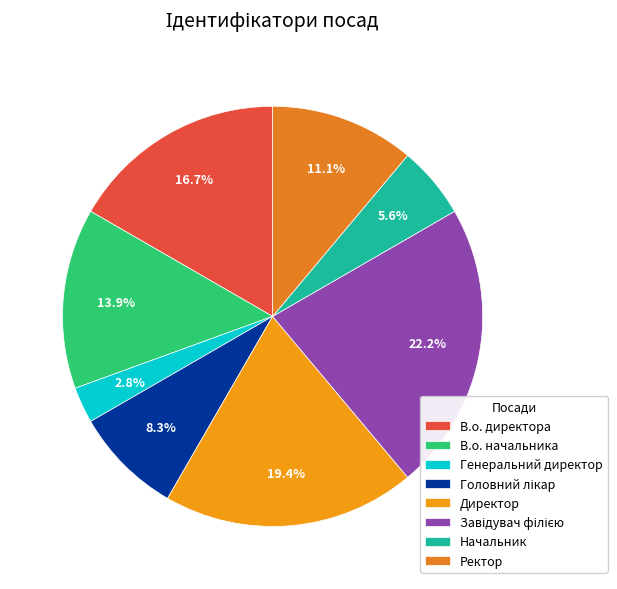

What is the smallest slice in the pie chart?

Генеральний директор